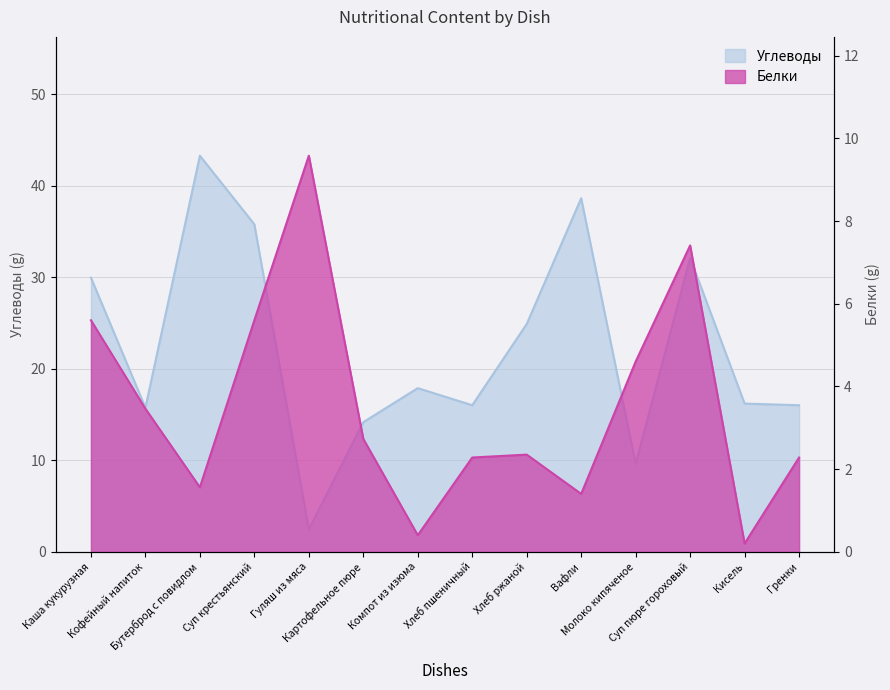

What is the lowest value of the Белки series?

0.2